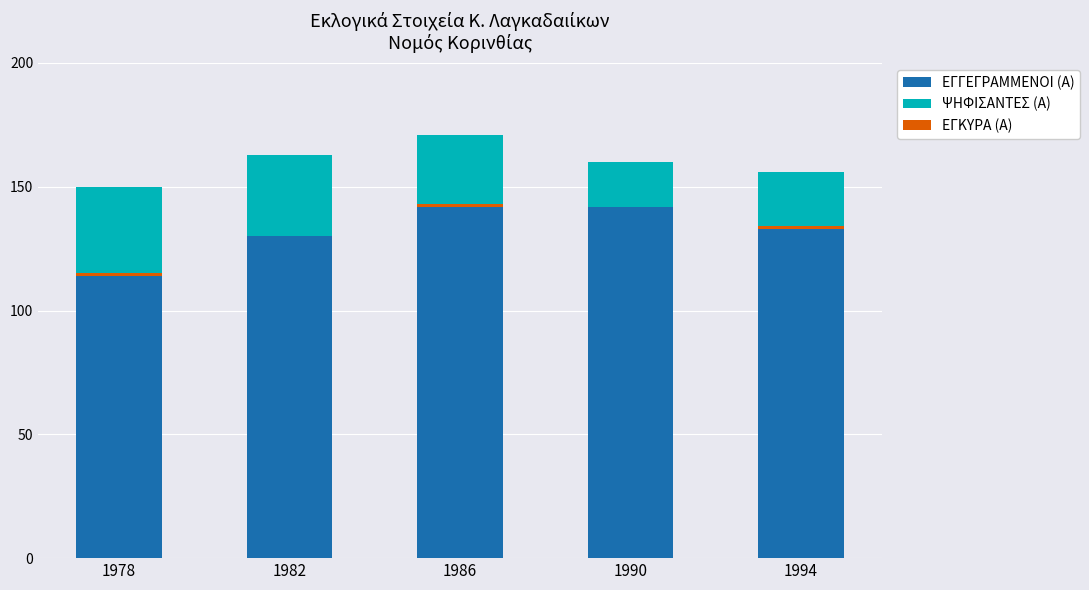

What are all the series names shown in the legend?

ΕΓΓΕΓΡΑΜΜΕΝΟΙ (Α), ΨΗΦΙΣΑΝΤΕΣ (Α), ΕΓΚΥΡΑ (Α)